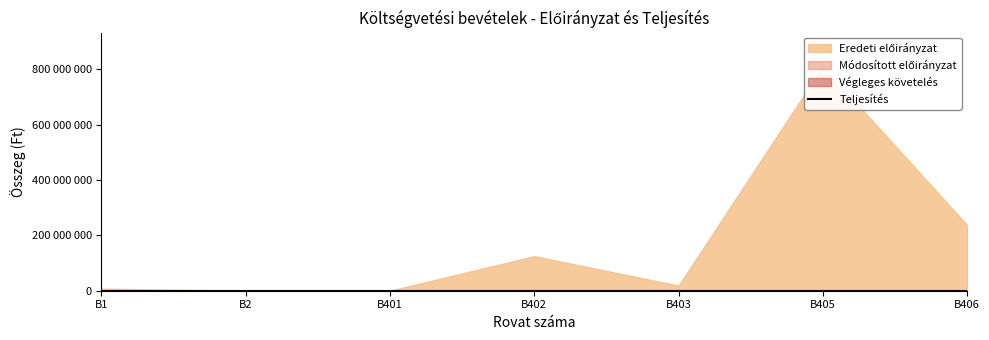

Which series has the widest spread of values?

Eredeti előirányzat